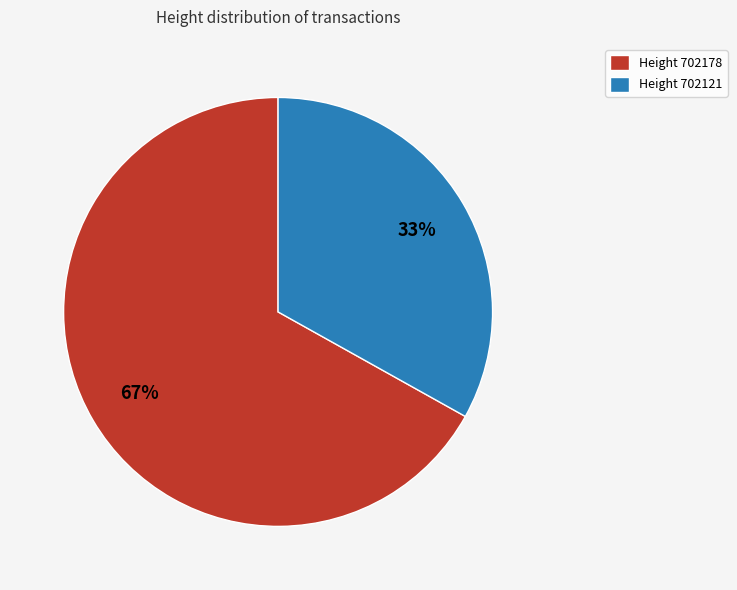

The Height 702121 slice represents 33% of the pie. True or false?

True